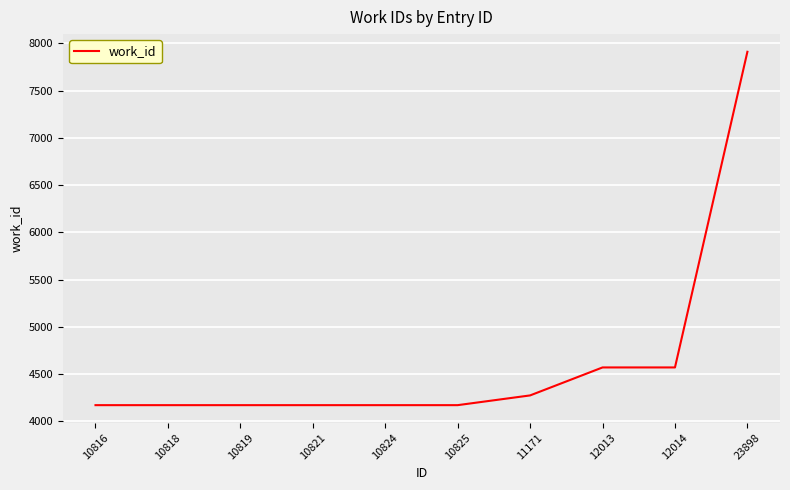

What is the difference between the values at 23898 and 10818?

3739